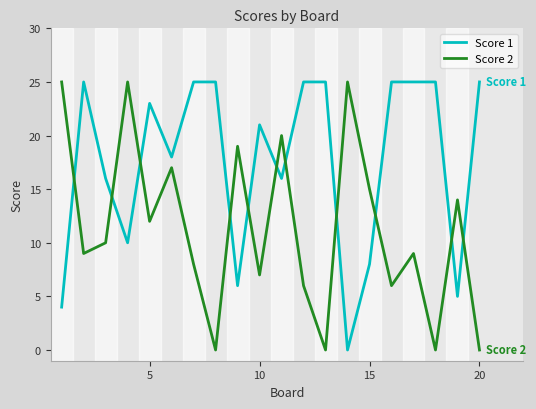

List the series in order of their overall mean, highest first.

Score 1, Score 2